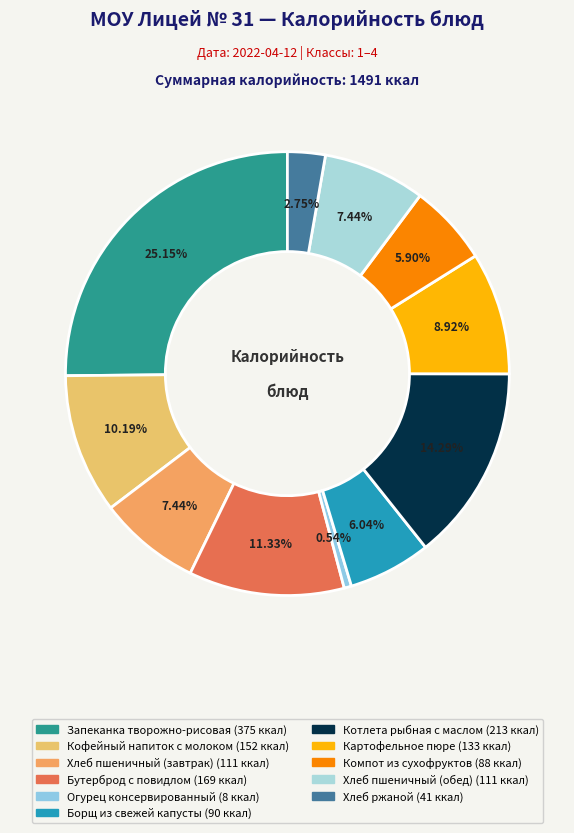

What is the largest slice in the pie chart?

Запеканка творожно-рисовая